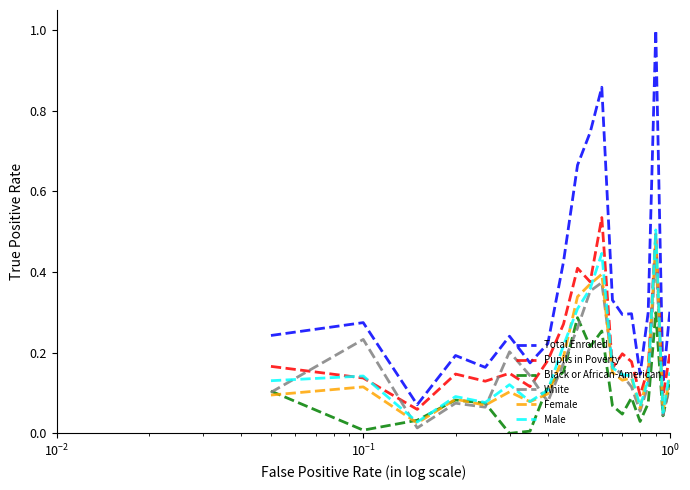

How many Pupils in Poverty values are between 0 and 1?

20